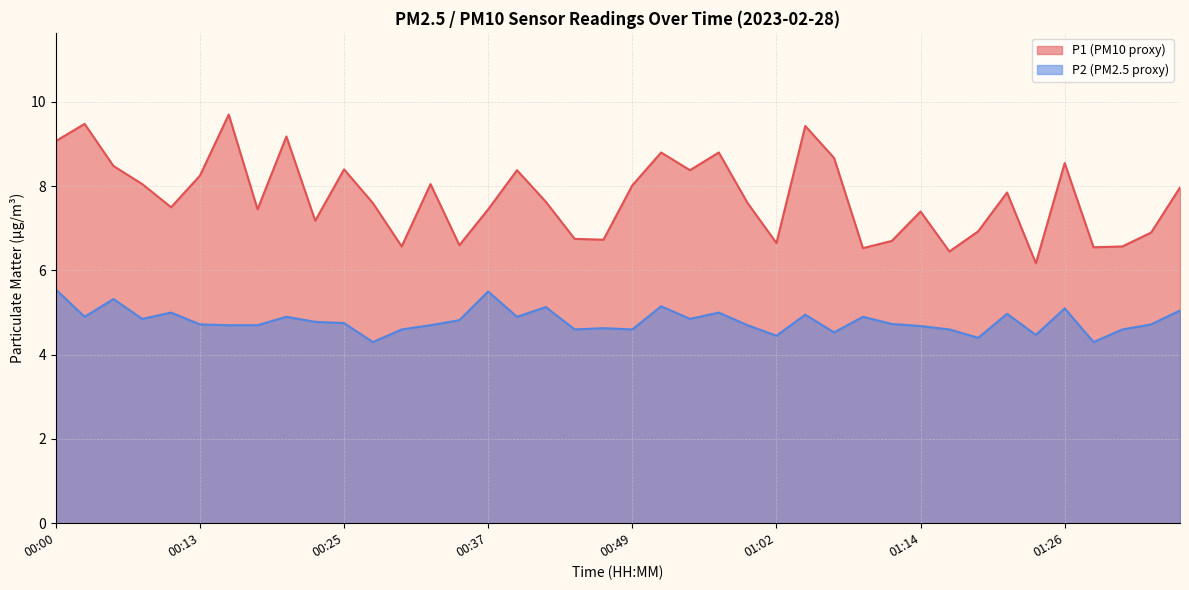

What is the value of the P1 point at the 14th from the left?

8.1